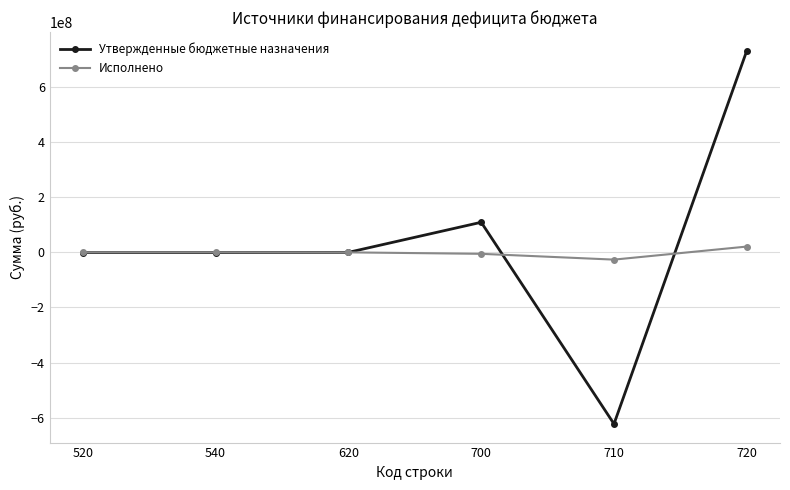

Between 700 and 720, which series saw the biggest shift?

Утвержденные бюджетные назначения